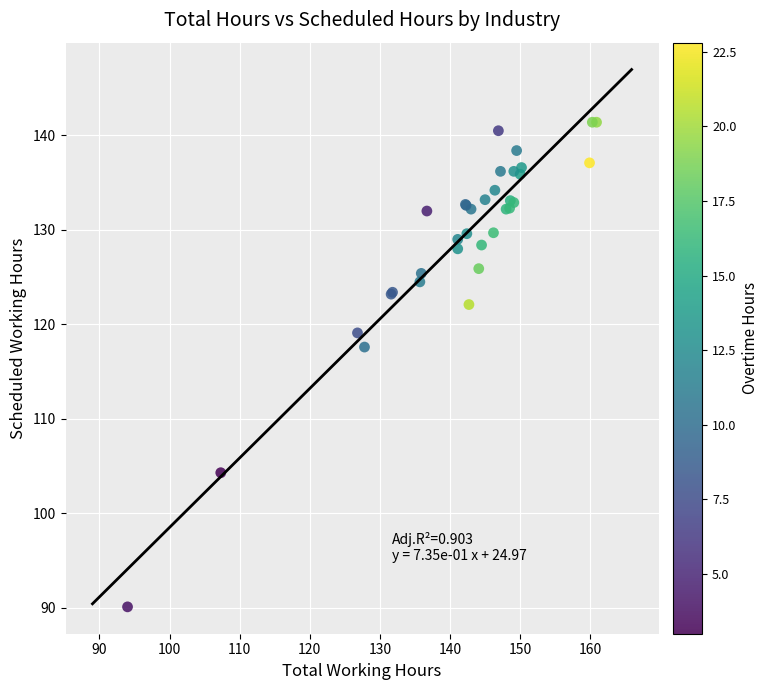

What Y value in the scatter plot is closest to 115?

117.6